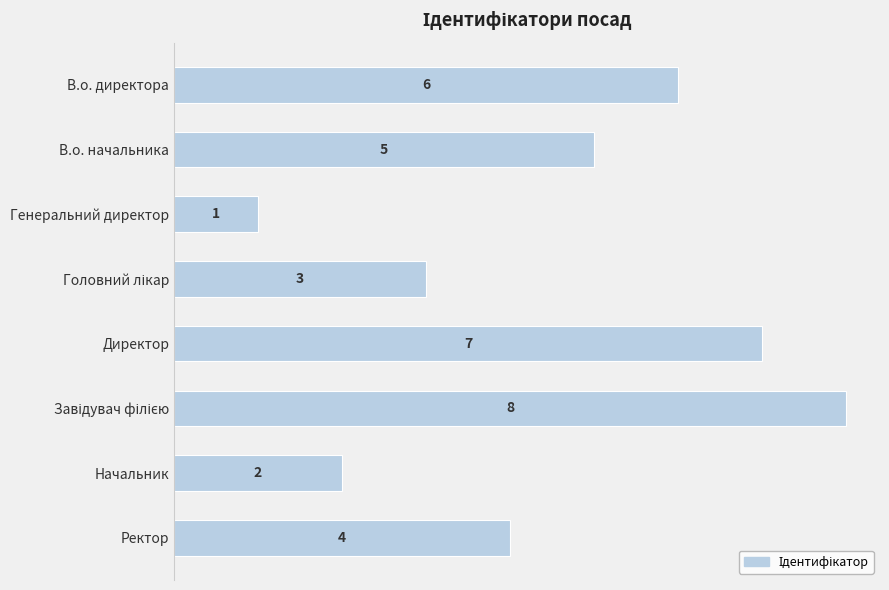

What is the change in value from Директор to Начальник?

-5